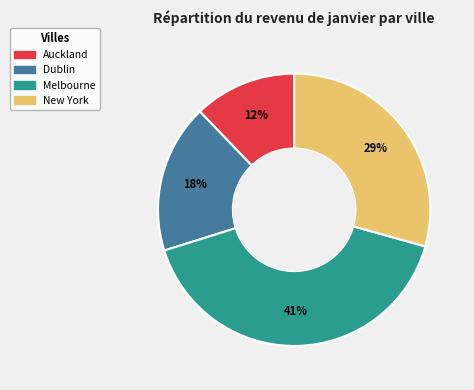

Combined, do Auckland and New York account for over 50%?

No